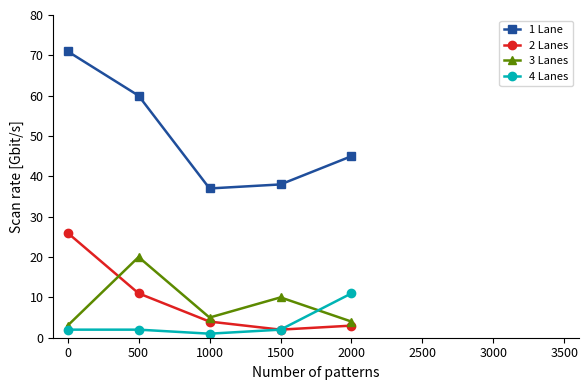

How many categories are shown in the chart?

5